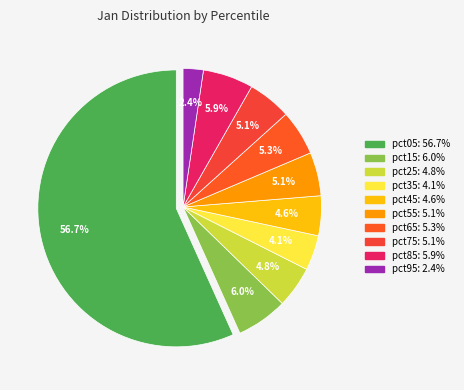

How many segments does this pie chart have?

10